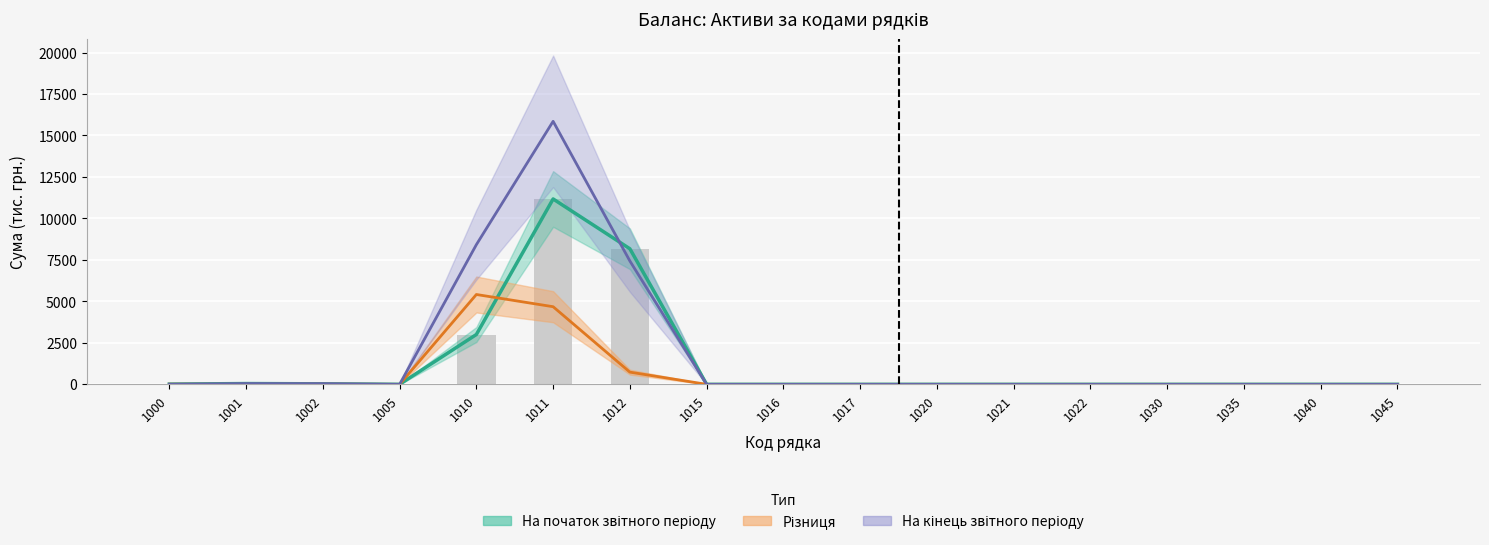

Which series has the widest spread of values?

На кінець звітного періоду